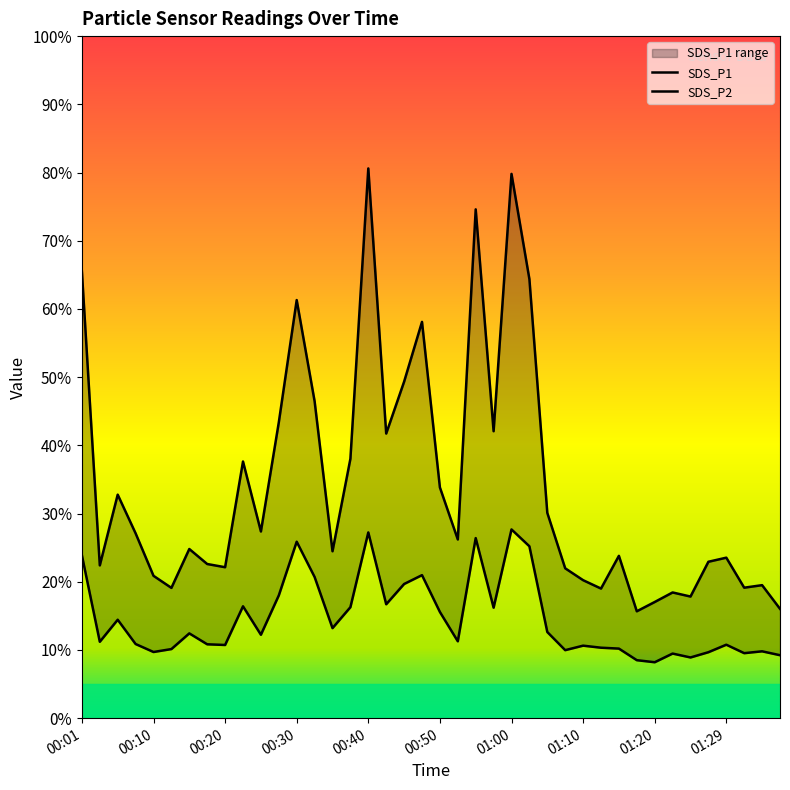

What are all the series names shown in the legend?

SDS_P1, SDS_P2